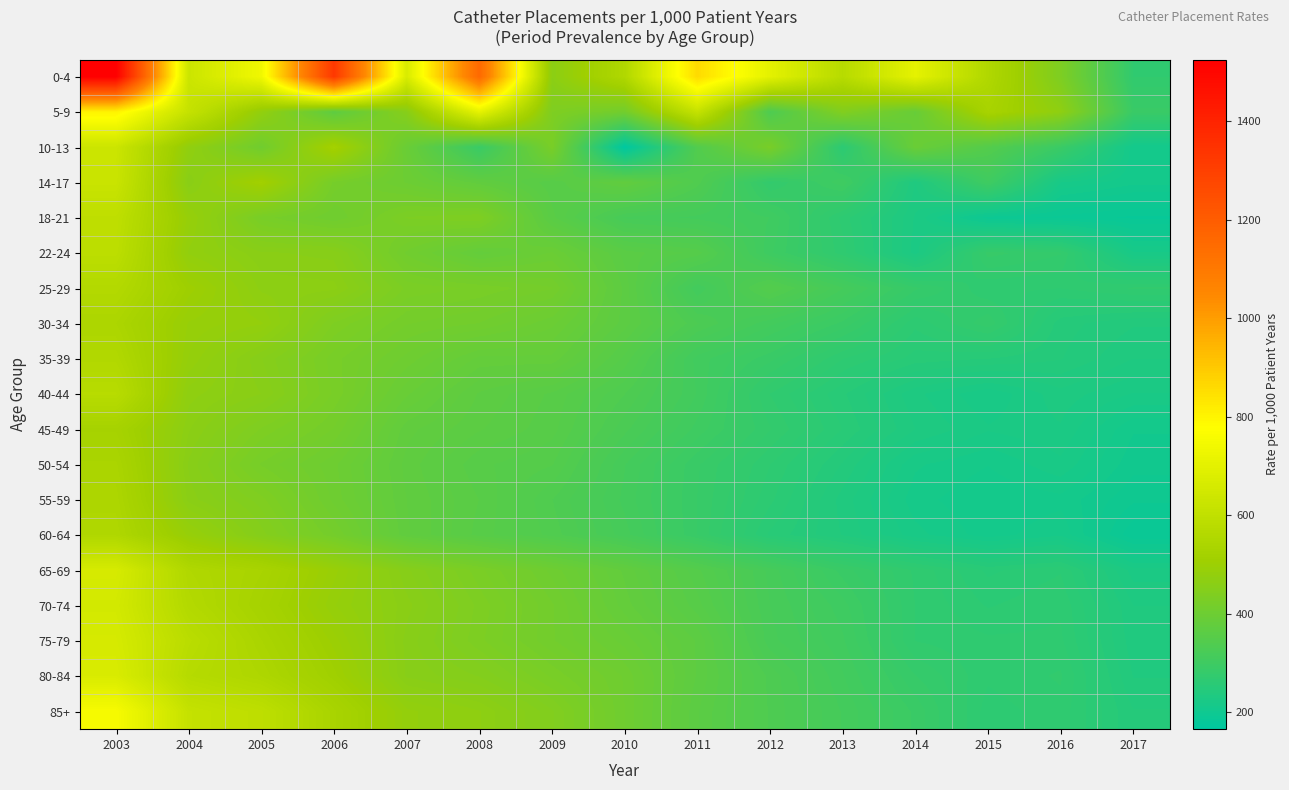

At which category does the chart reach its minimum across all series?

2010